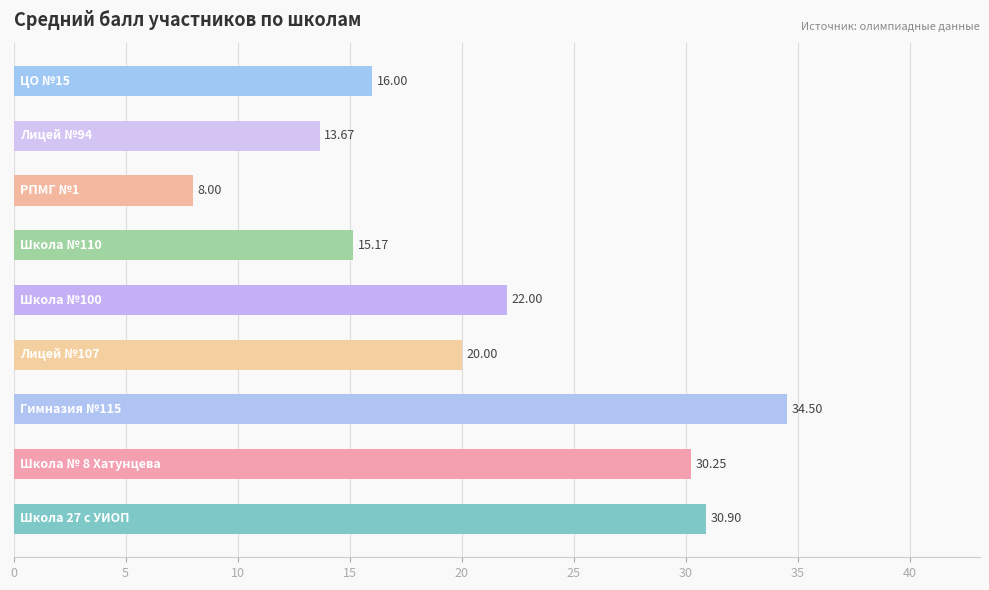

What is the minimum value shown in the chart?

8.0